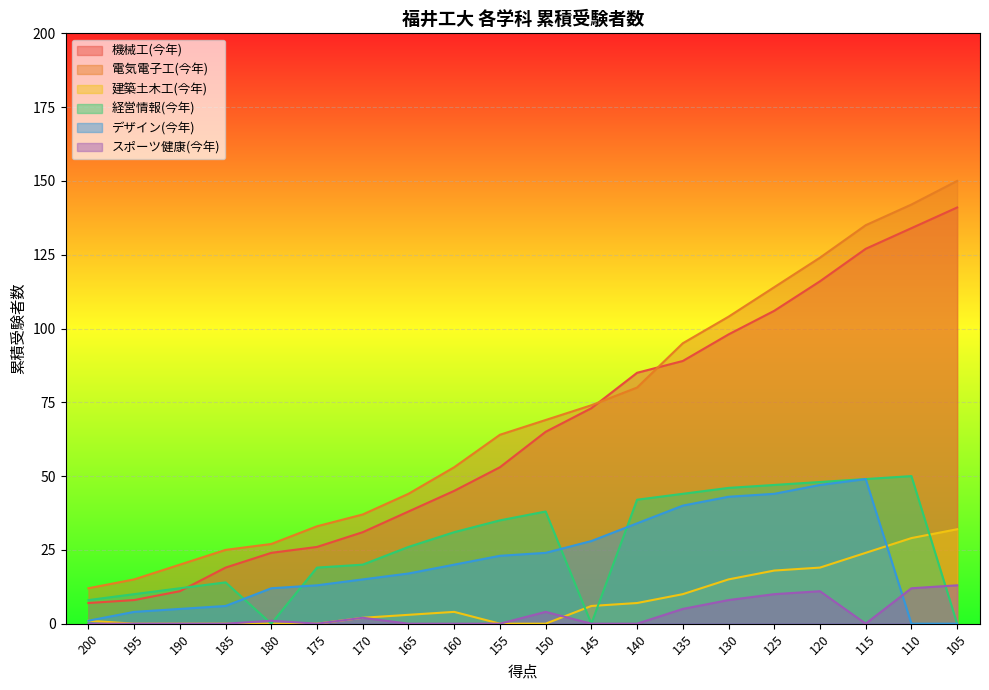

What are all the series names shown in the legend?

機械工(今年), 電気電子工(今年), 建築土木工(今年), 経営情報(今年), デザイン(今年), スポーツ健康(今年)